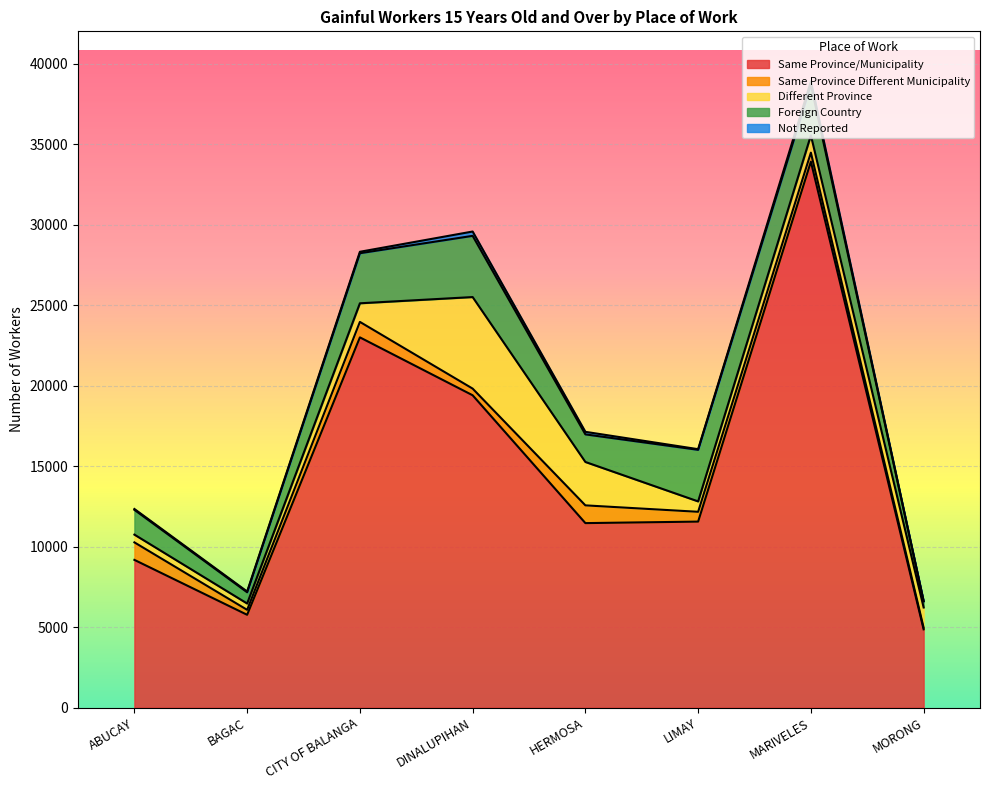

Does the chart display data point markers on the line(s)?

No